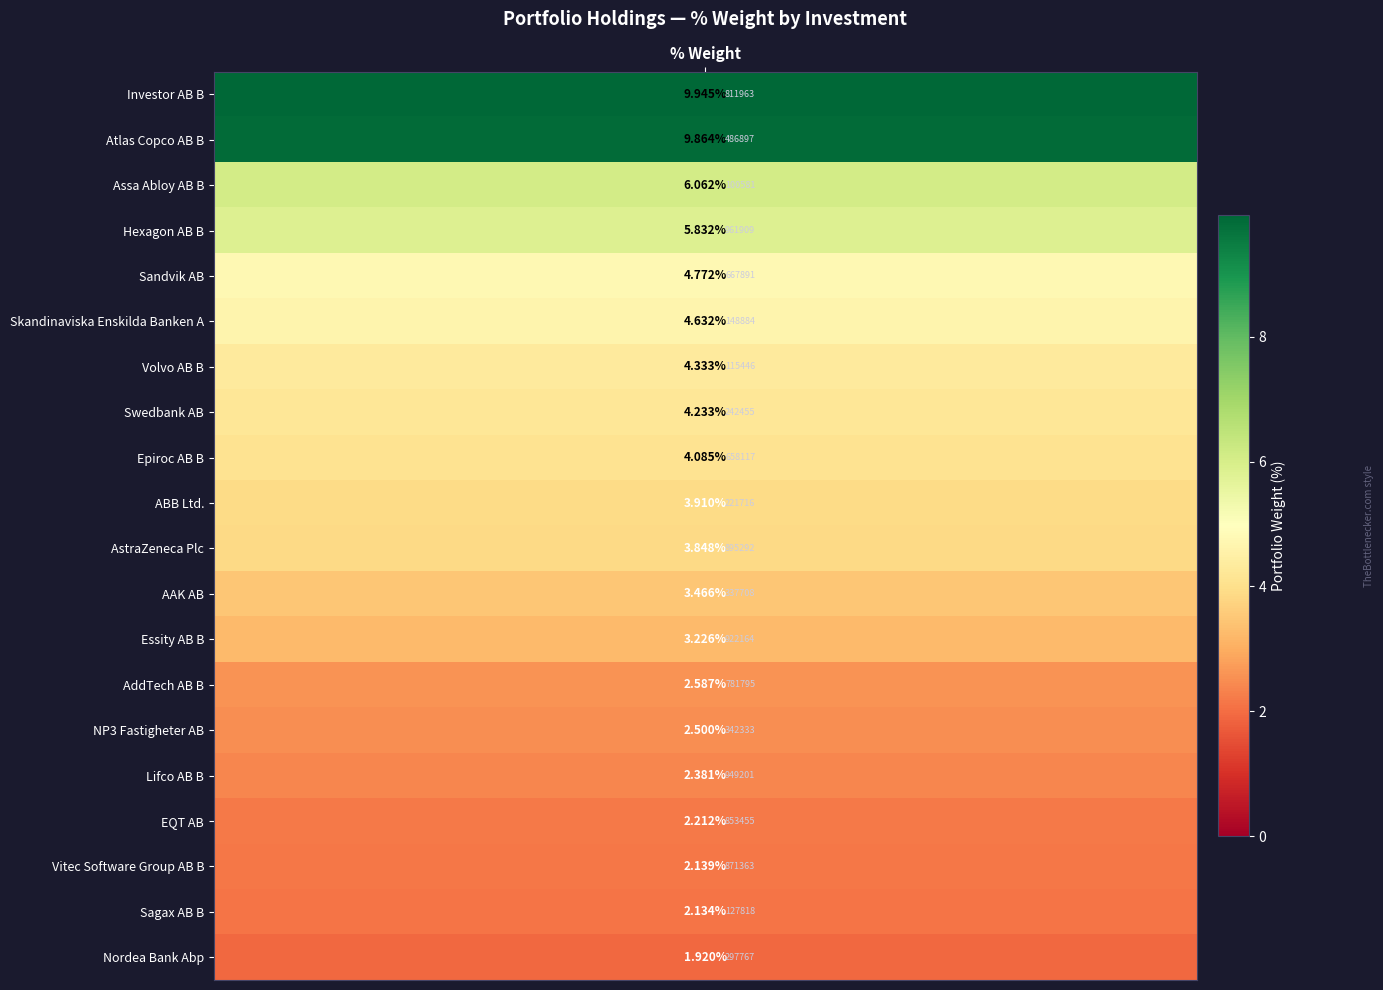

Reading left to right, transcribe all the data shown in this chart.

values=9.9	1=9.9	2=6.1	3=5.8	4=4.8	5=4.6	6=4.3	7=4.2	8=4.1	9=3.9	10=3.8	11=3.5	12=3.2	13=2.6	14=2.5	15=2.4	16=2.2	17=2.1	18=2.1	19=1.9